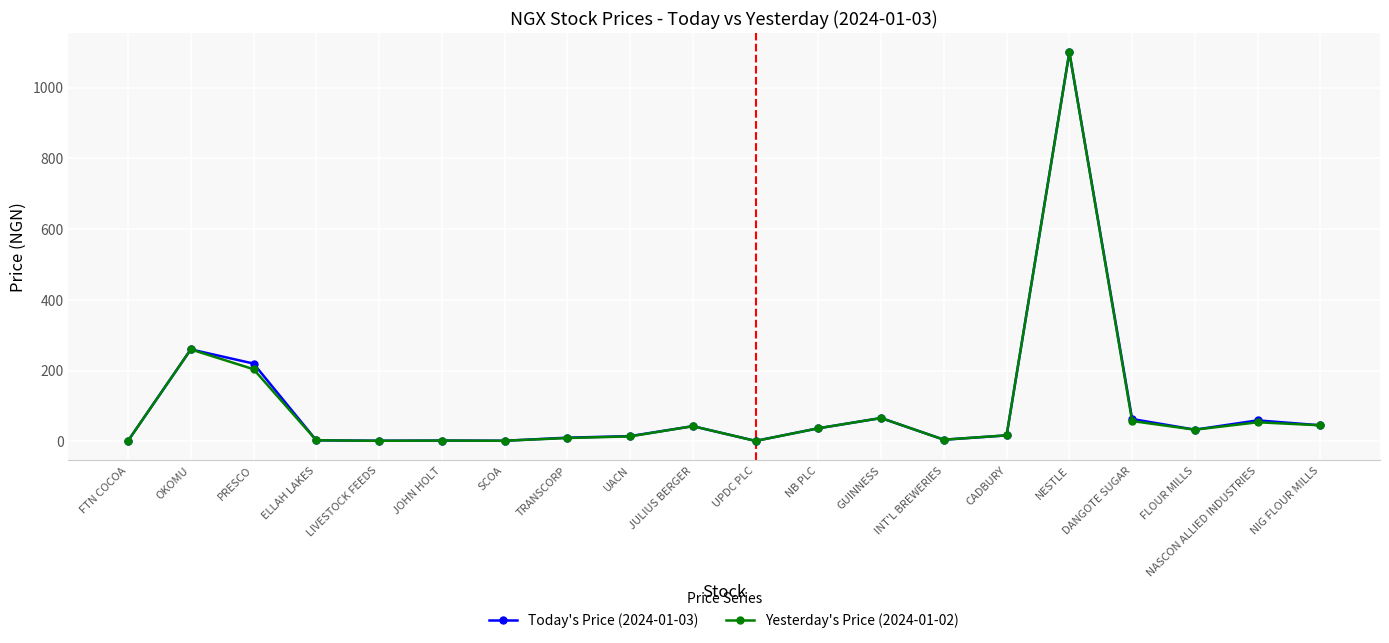

At which category is the sum across all series the highest?

NESTLE